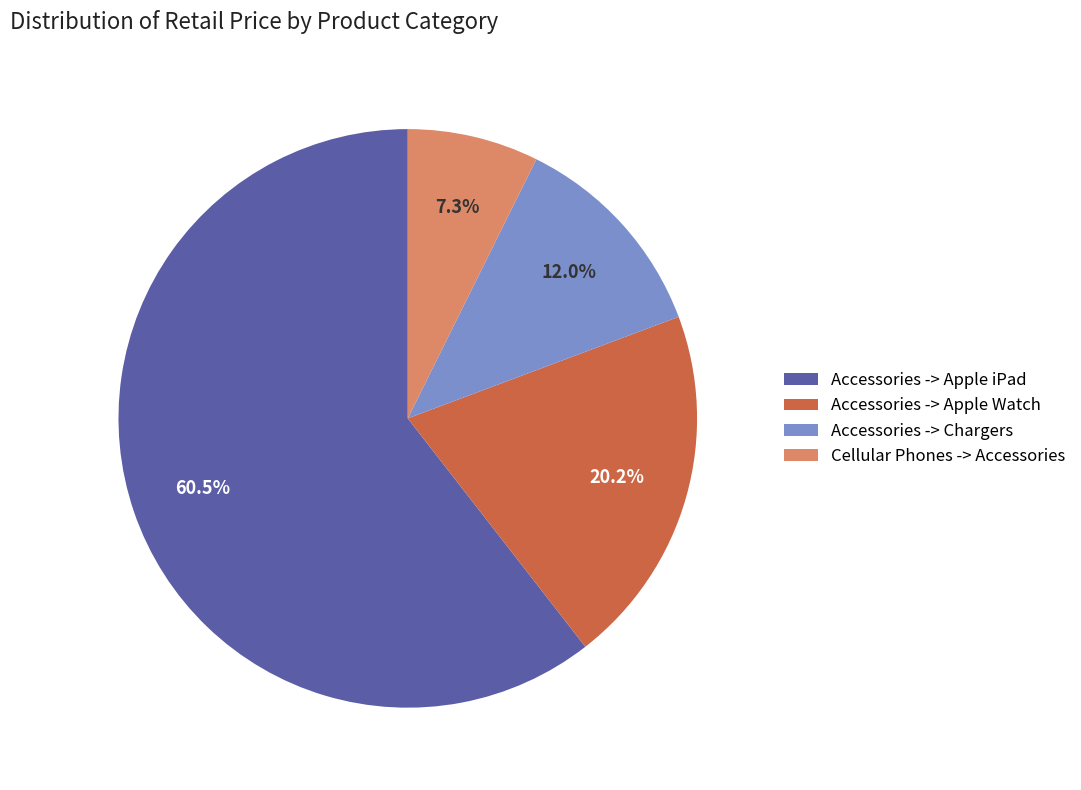

What is the majority slice?

Accessories -> Apple iPad